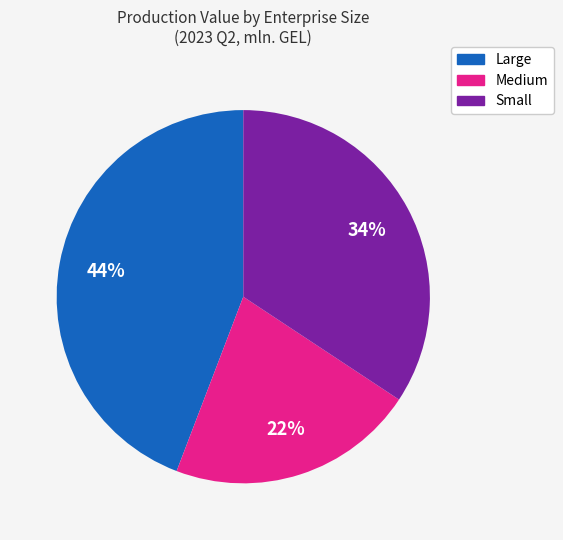

Is there a majority slice in this chart?

No